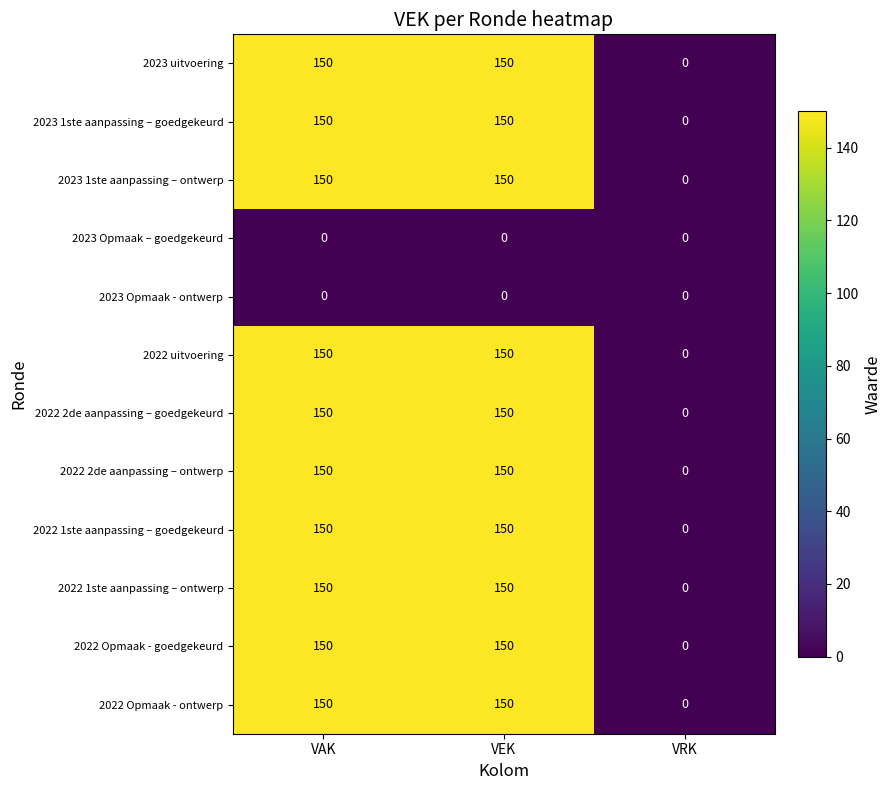

How many positive values does the 2023 1ste aanpassing – ontwerp series have?

2